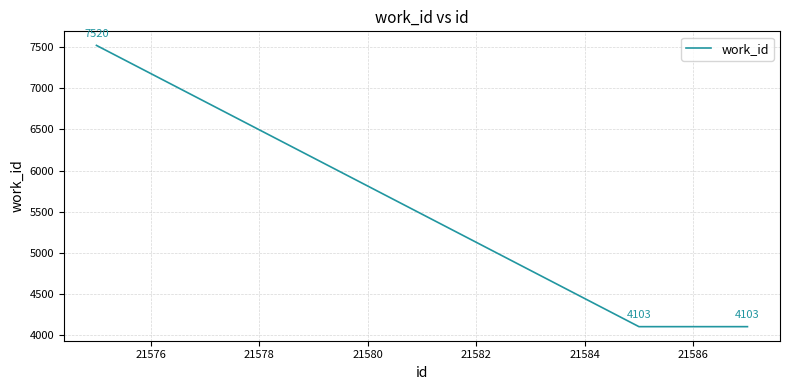

What is the minimum value shown in the chart?

4103